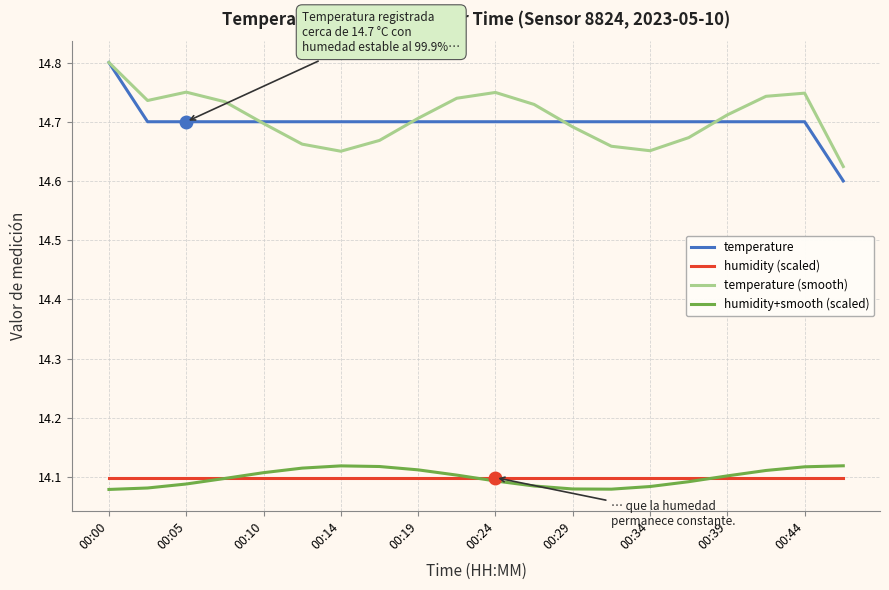

How many lines are shown in the chart?

4